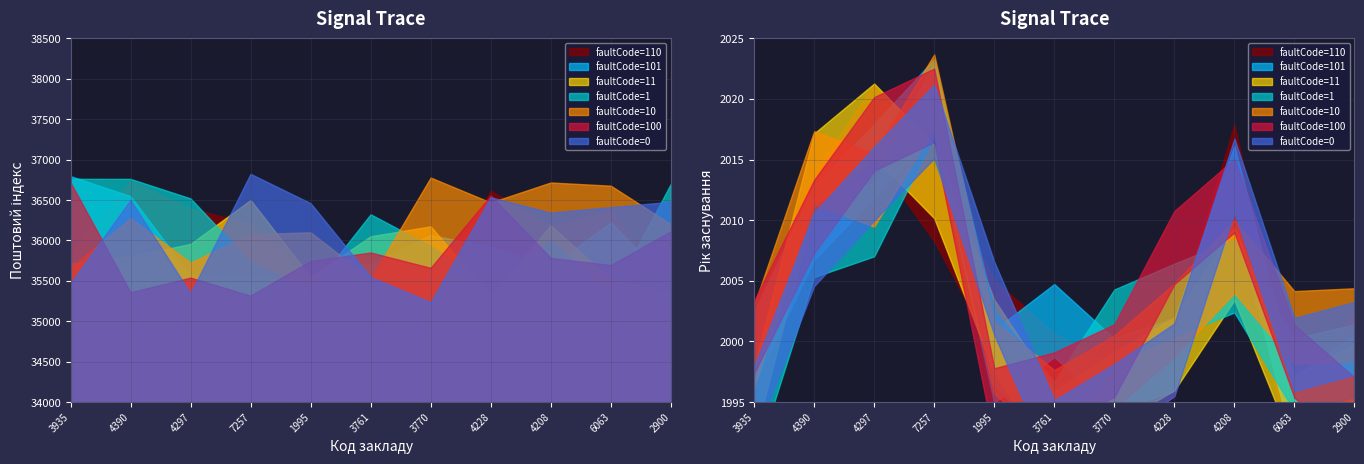

Does the chart display data point markers on the line(s)?

No